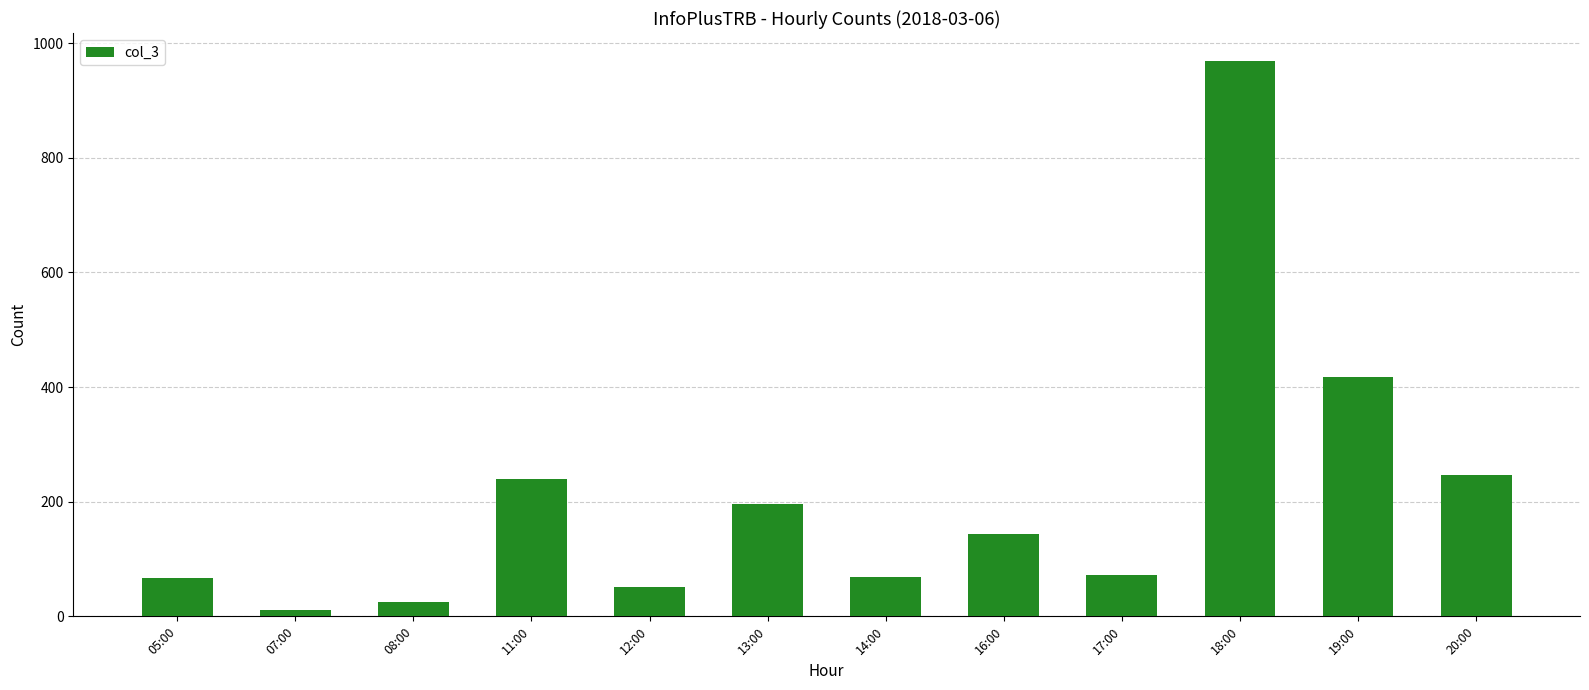

What is the greatest value displayed?

969